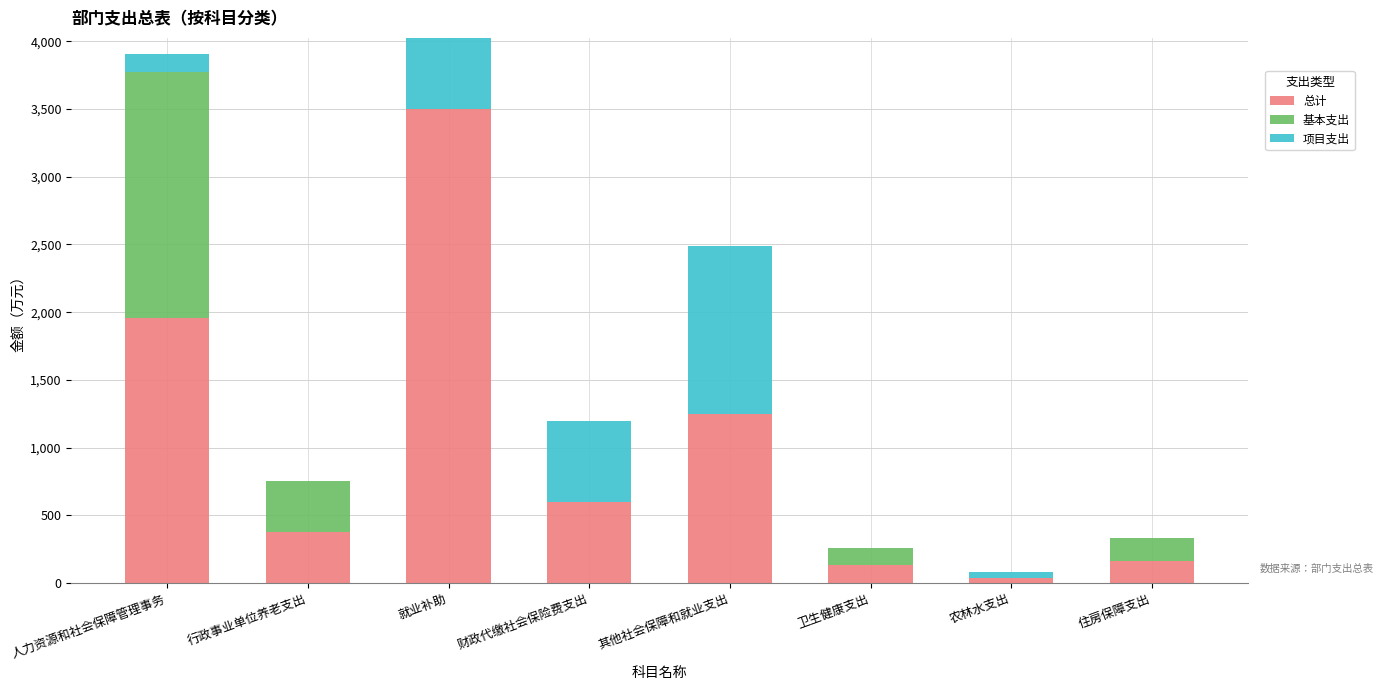

What are all the series names shown in the legend?

总计, 基本支出, 项目支出